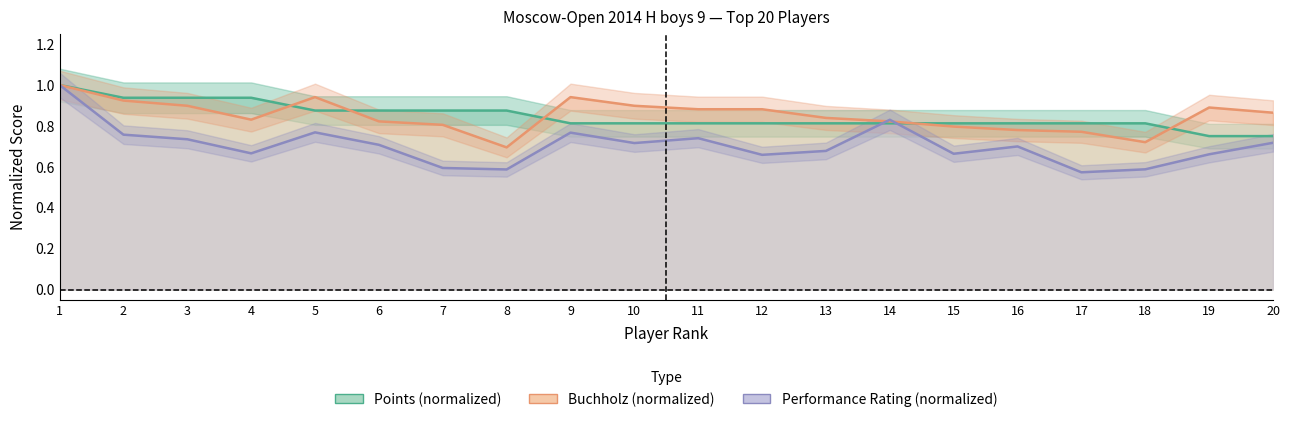

How many times do RP and Points cross each other?

2